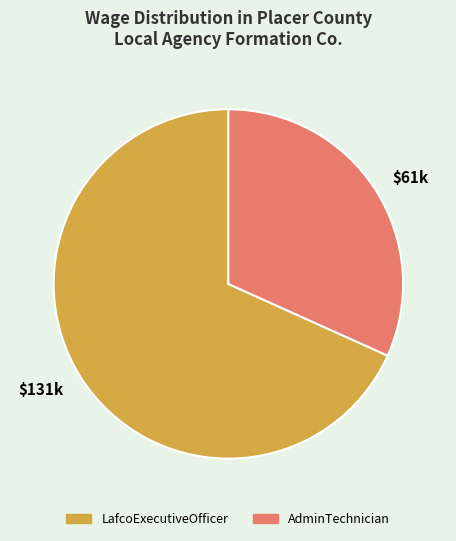

What is the smallest slice in the pie chart?

$61k